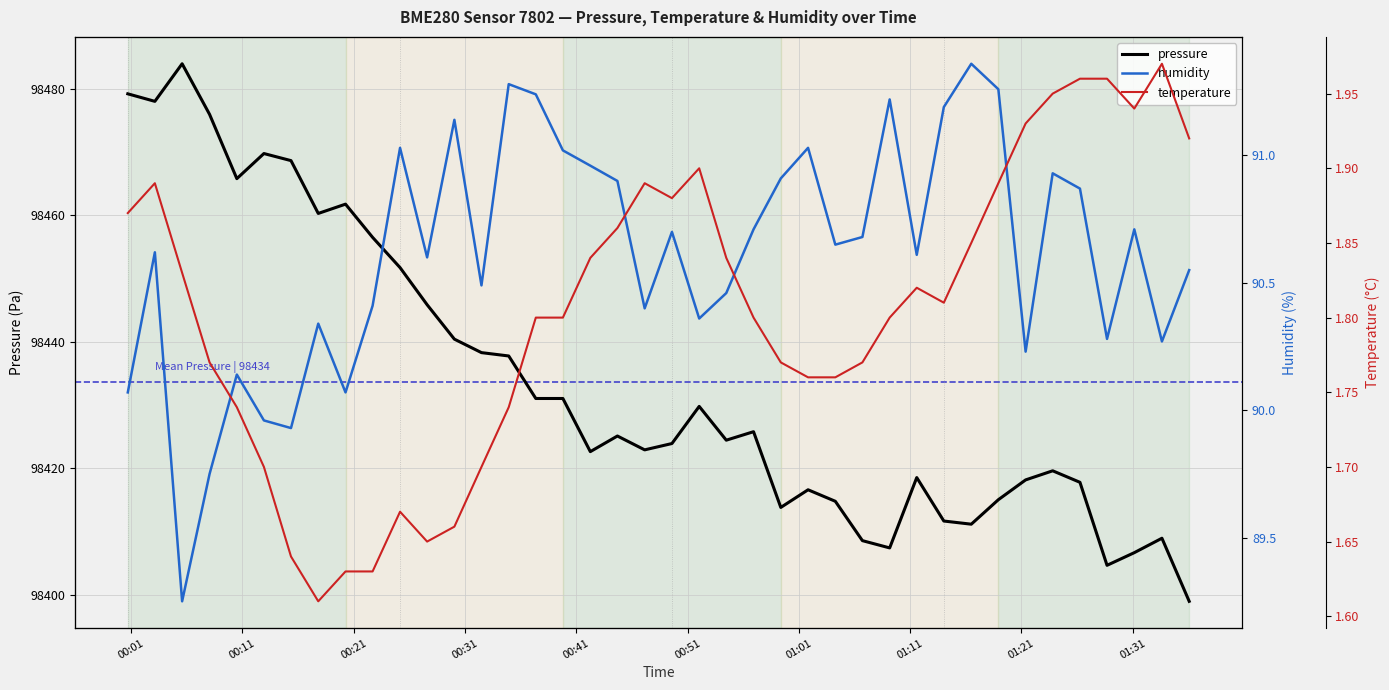

True or false: temperature and pressure intersect in this chart.

False